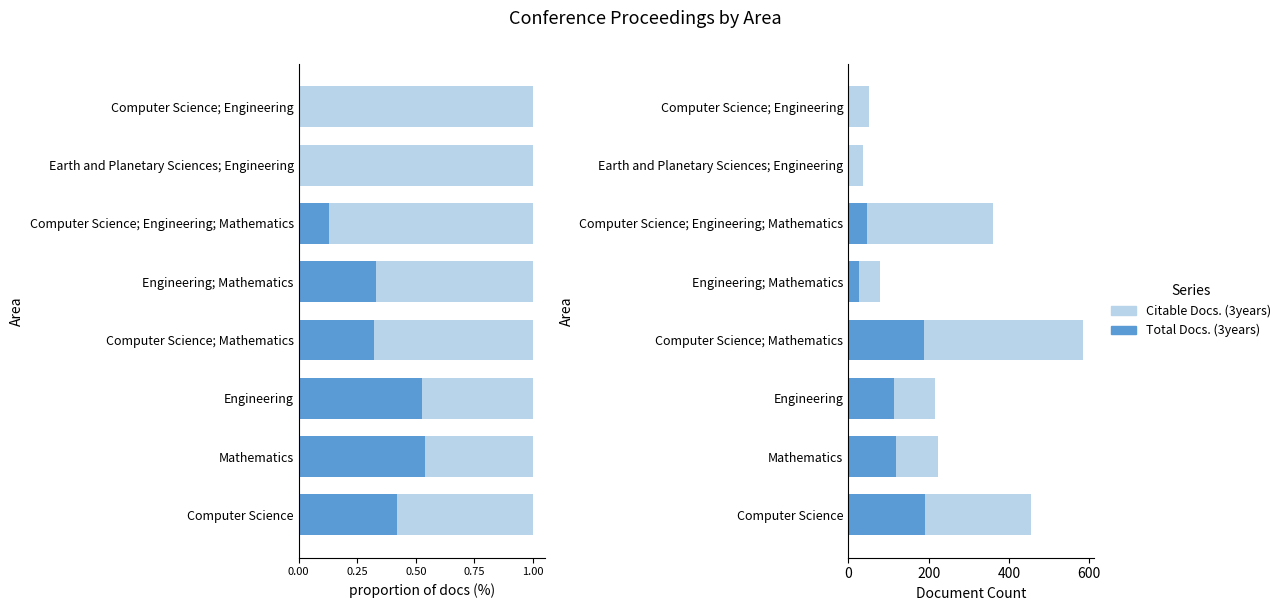

What are all the series names shown in the legend?

Total Docs. (3years), Citable Docs. (3years)